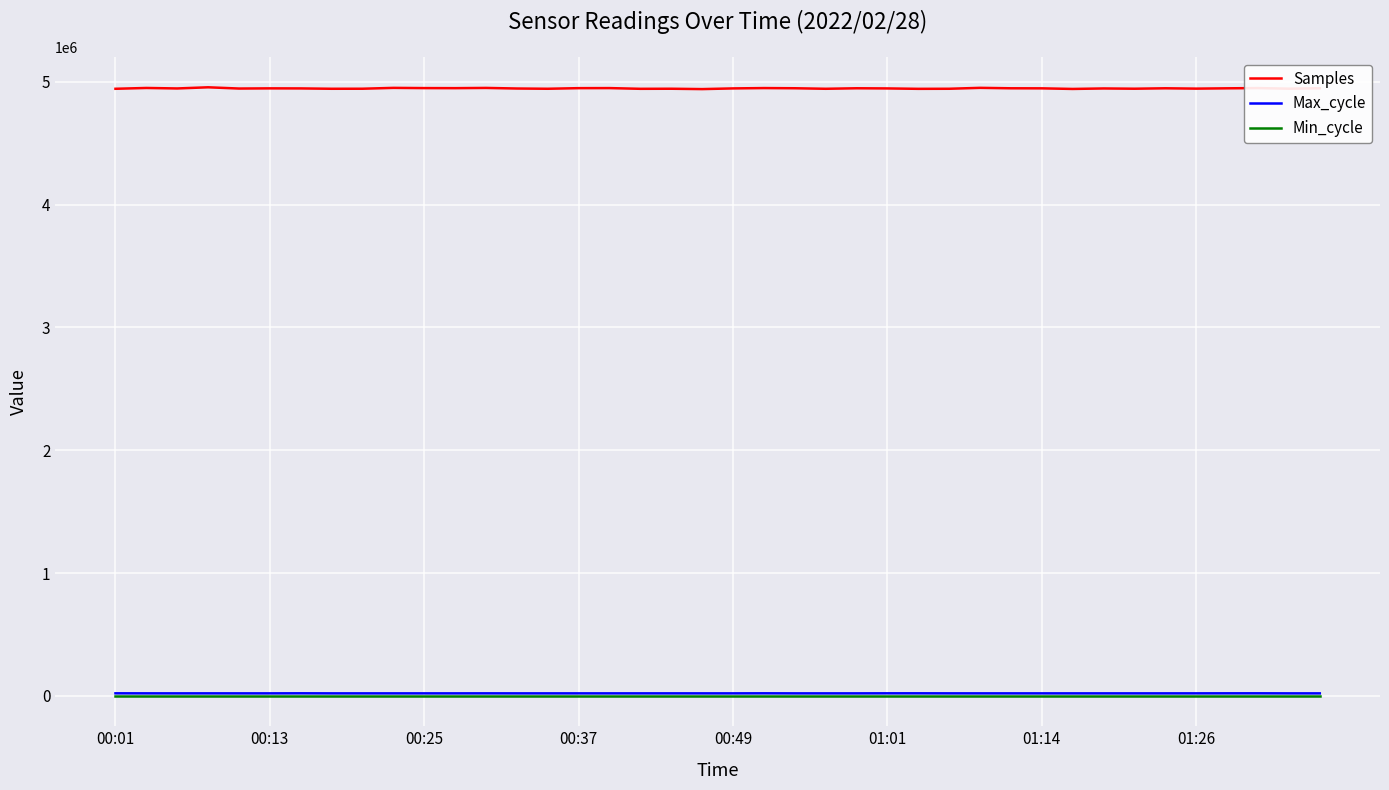

What is the maximum value for Samples?

4956213